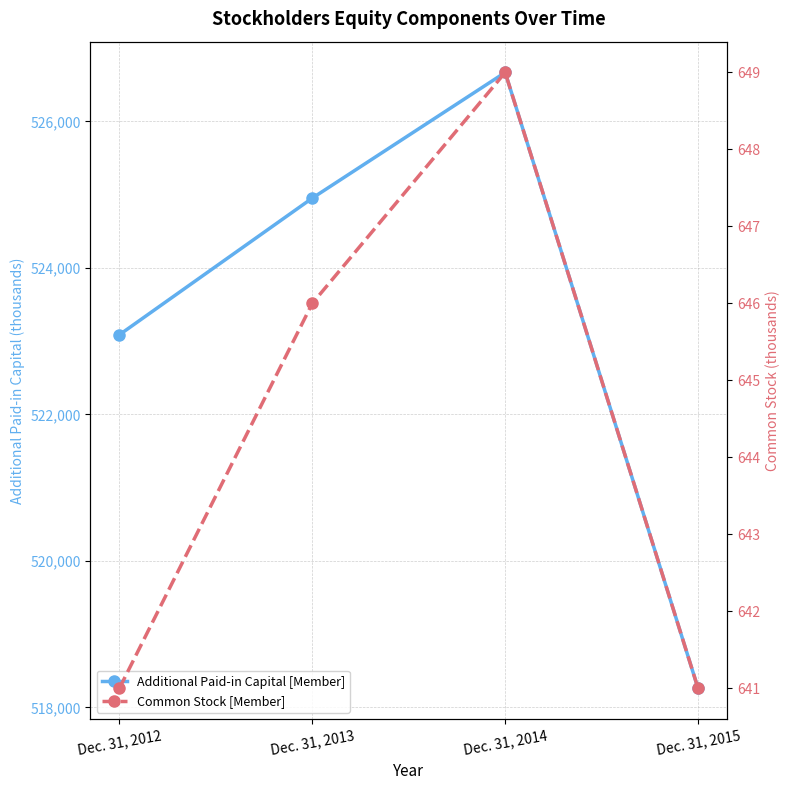

In Additional Paid-in Capital [Member], how many points are higher than both neighbors (excluding endpoints)?

1